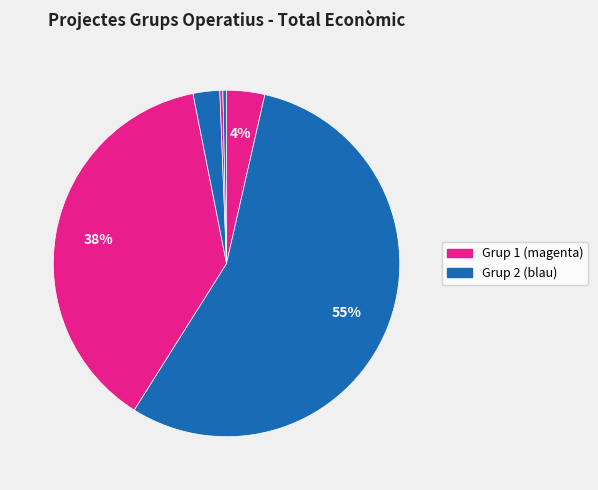

To the nearest percent, what is the difference between the largest and smallest slice percentages?

55%